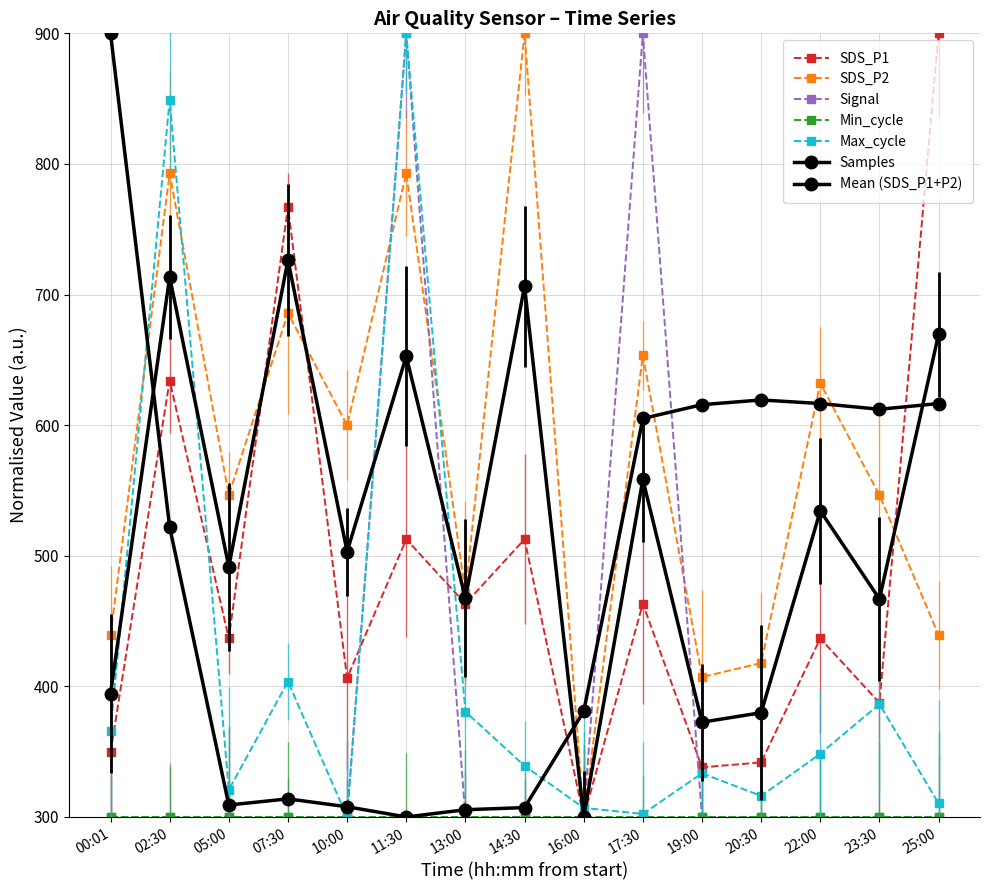

How many lines are shown in the chart?

7